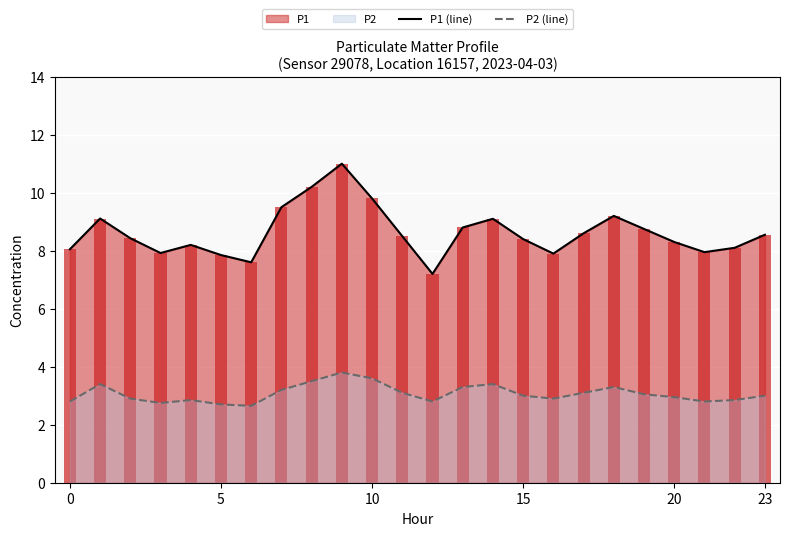

What is the difference between the maximum and minimum values in the P1 (line) series?

3.8